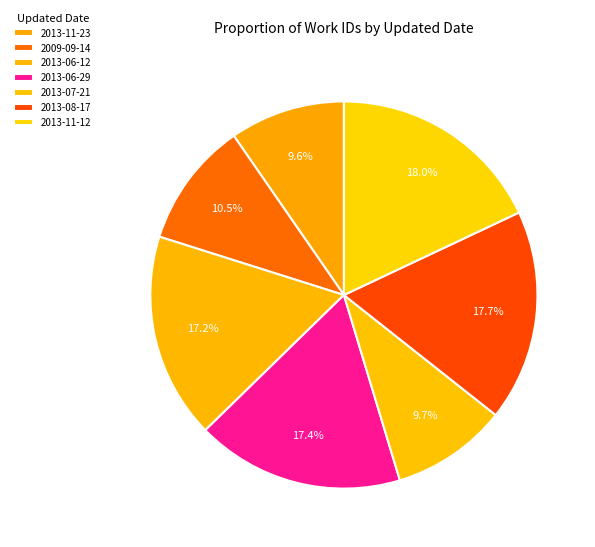

To the nearest percent, what portion does 2009-09-14 represent?

11%